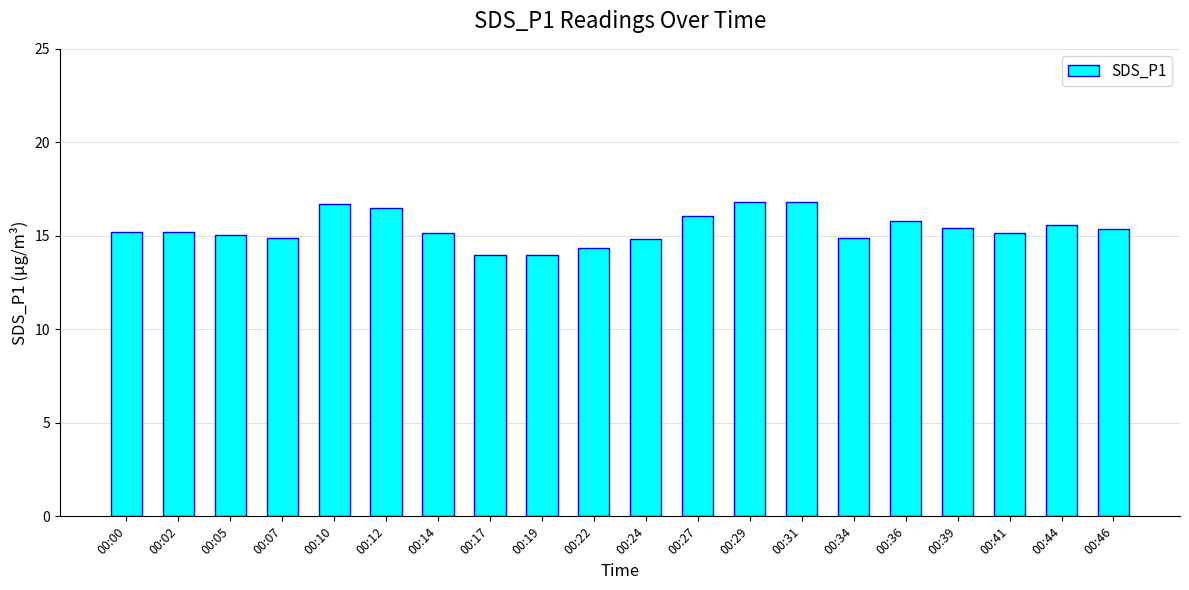

Are the bars horizontal?

No